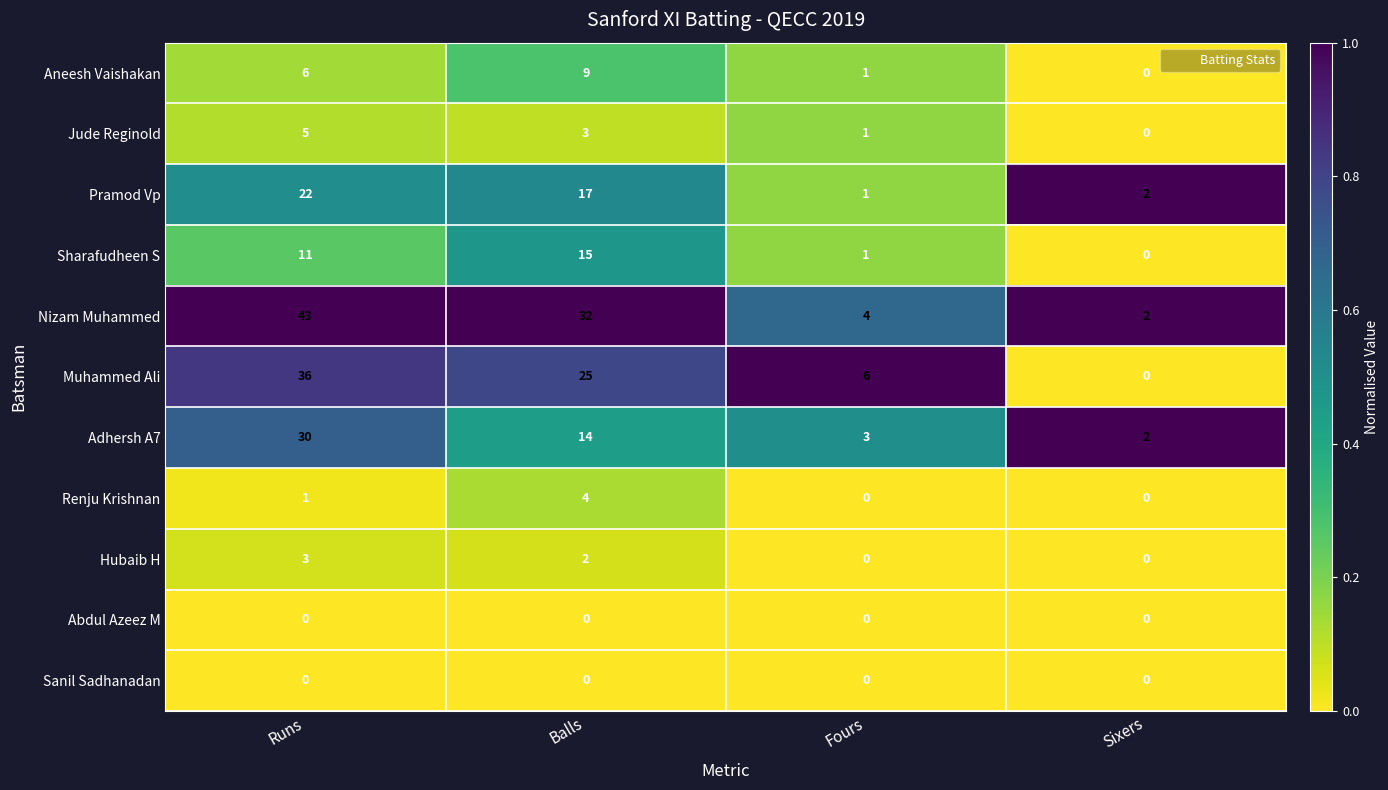

Which series has the widest spread of values?

Nizam Muhammed